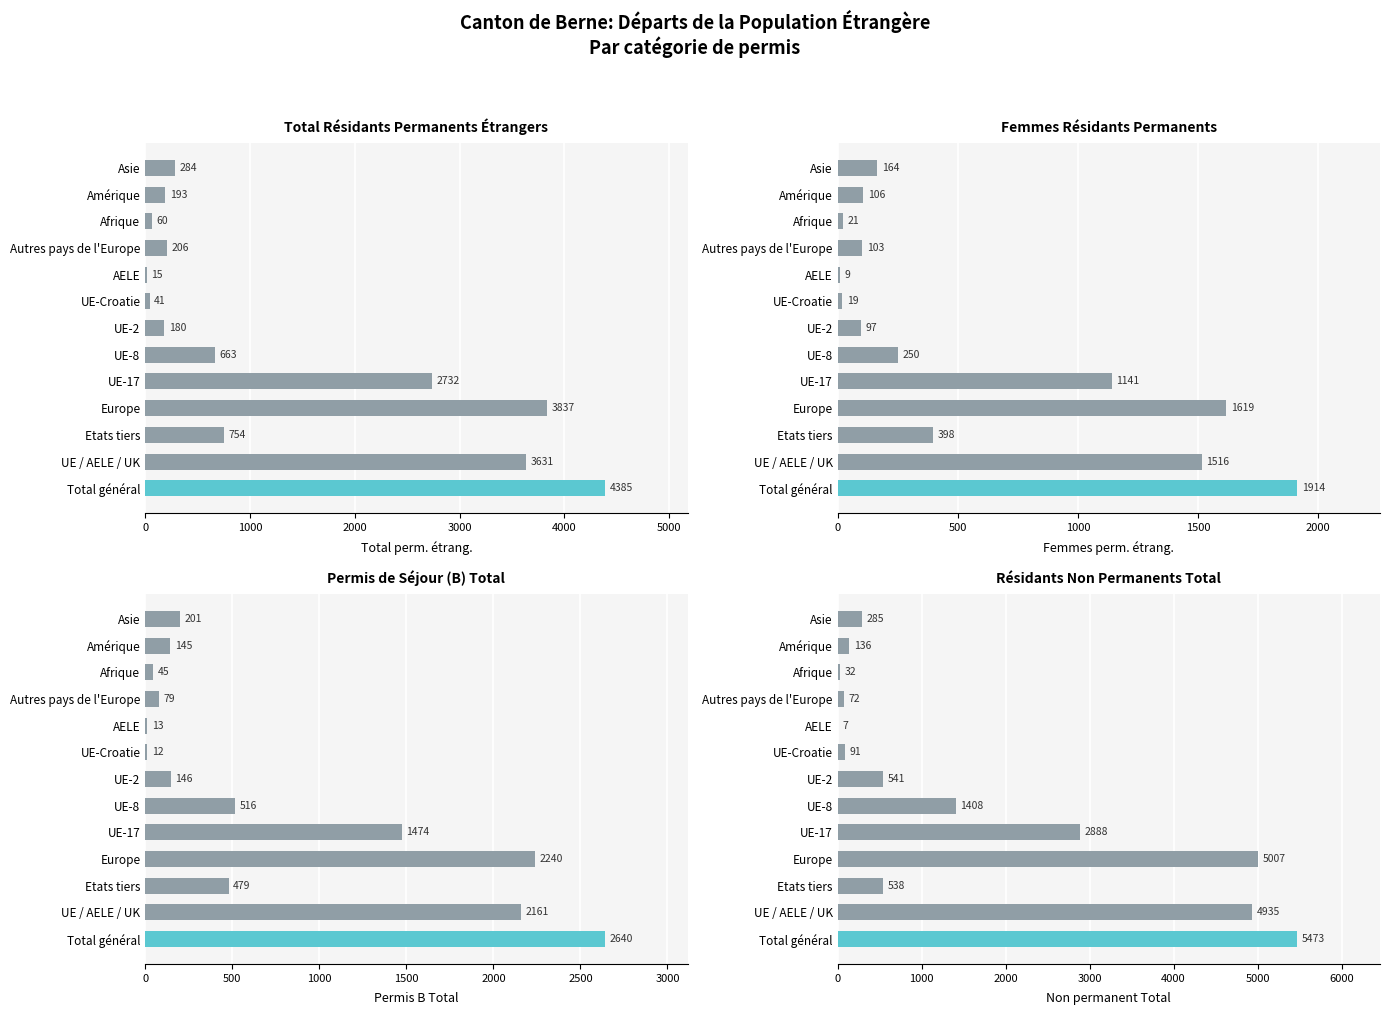

The value of Femmes perm. étrang. at Amérique is 190. True or false?

False